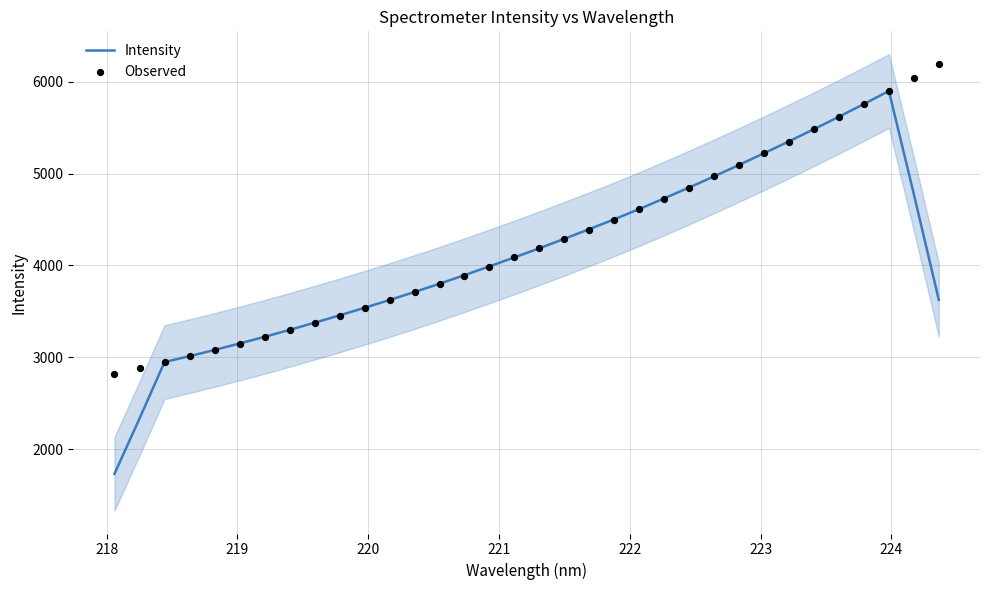

At how many categories does at least one series exceed 2688?

34